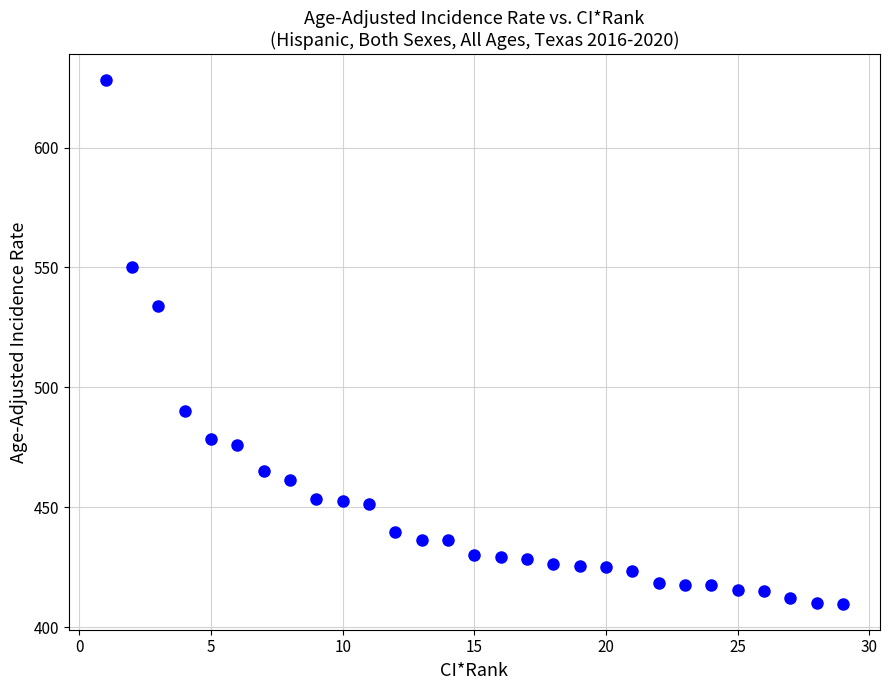

What is the range of X values (max minus min)?

28.0